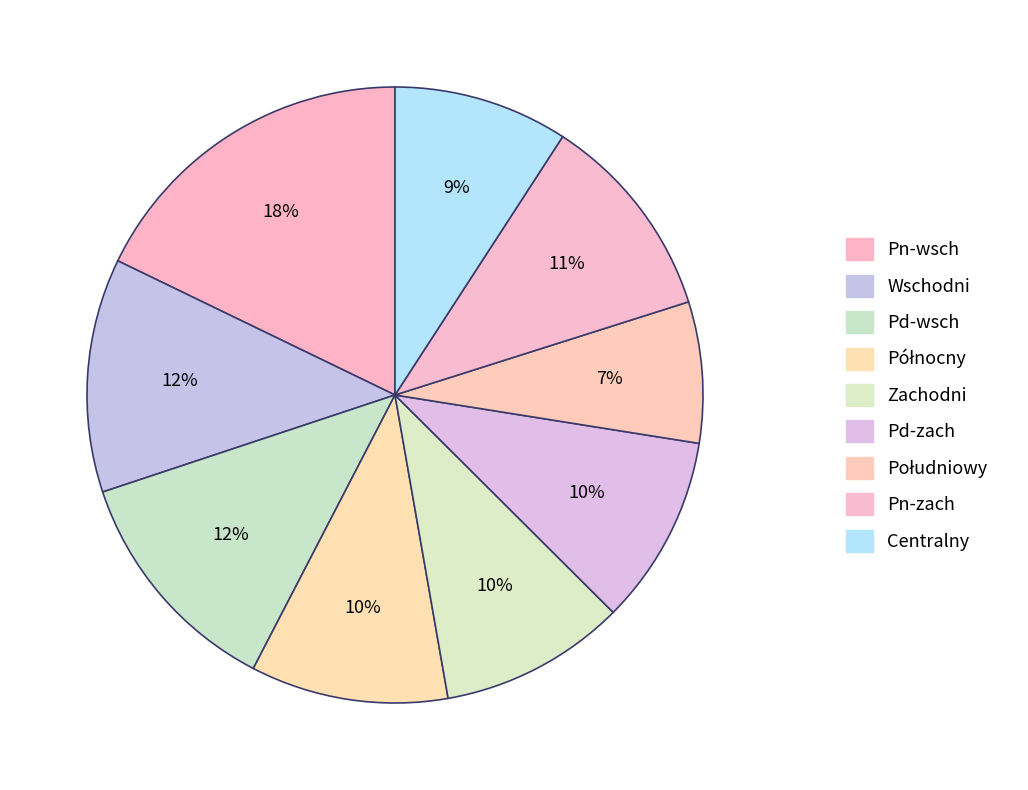

How many slices are in this pie chart?

9